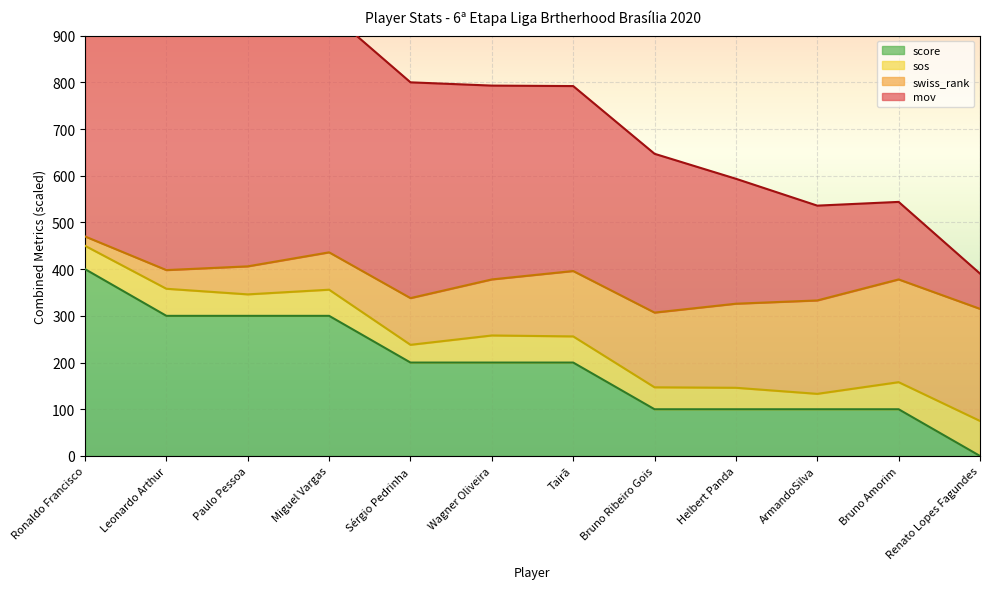

What is the difference between the second highest and minimum values in the score series?

300